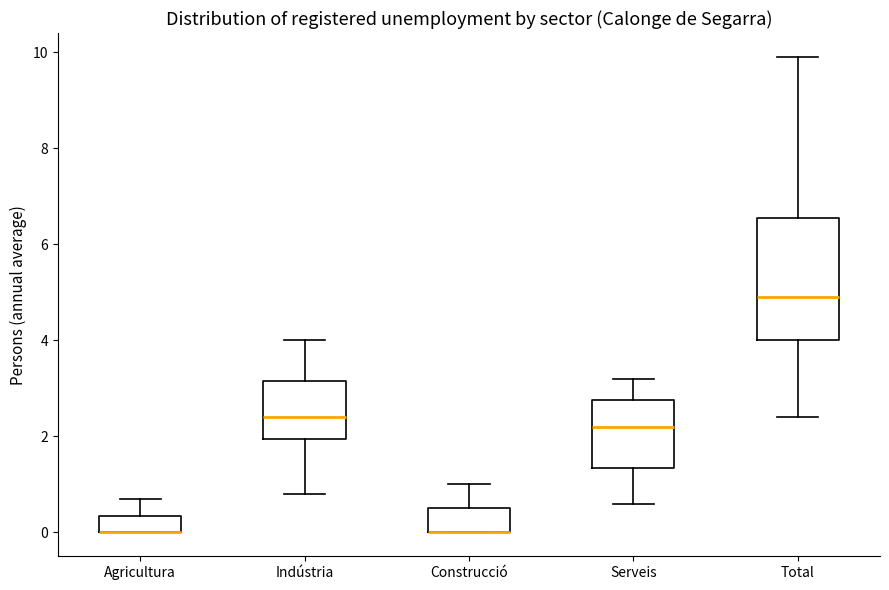

Where is the upper edge of the box for Agricultura on the y-axis? The values are not printed on the chart, so give them approximately, as read against the axis.

0.4